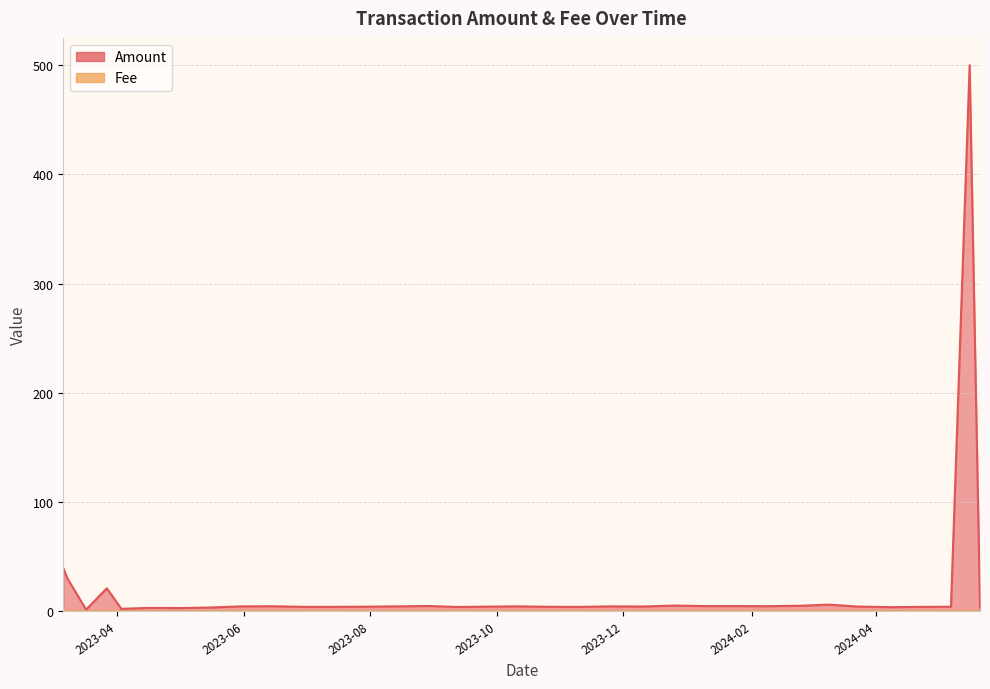

True or false: Fee has more than 2 interior local peaks.

True